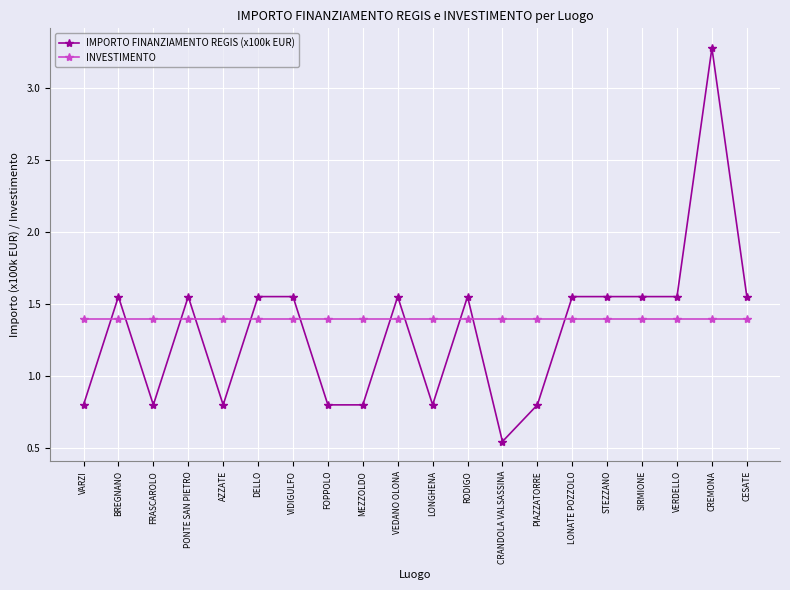

True or false: IMPORTO FINANZIAMENTO REGIS (x100k EUR) has a value of 1.0 at PONTE SAN PIETRO.

False